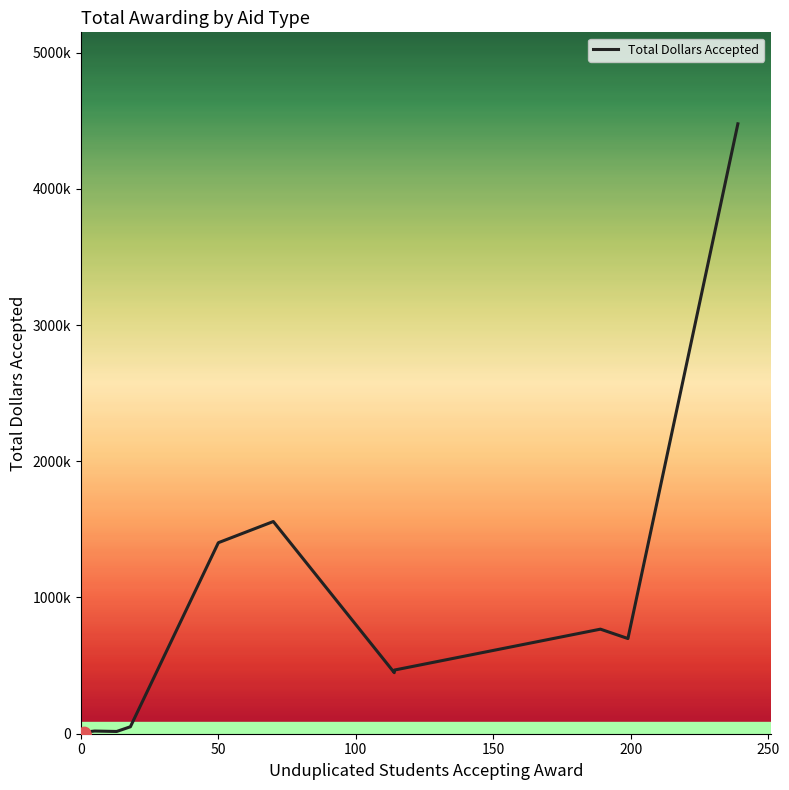

Approximately how many times larger is the value at 114 compared to 189?

0.6